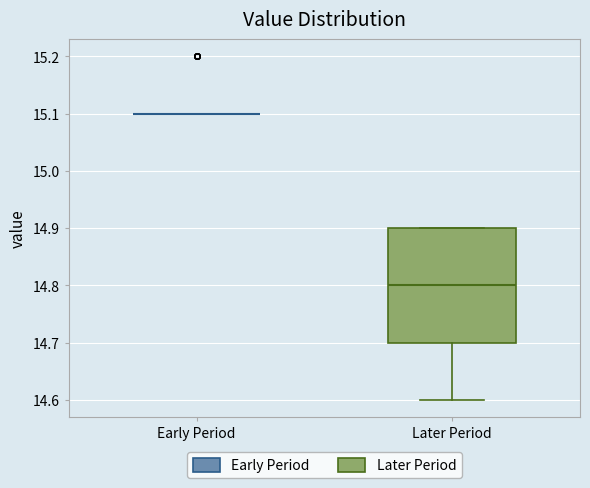

Reading left to right, read every box against the y-axis: the position of its median line, the range the box covers, and the ends of its whiskers. The values are not printed on the chart, so give them approximately, as read against the axis.

Early Period: box collapsed to a line at 15.1, whiskers 15.1 to 15.1
Later Period: median 14.8, box 14.7 to 14.9, whiskers 14.6 to 14.9